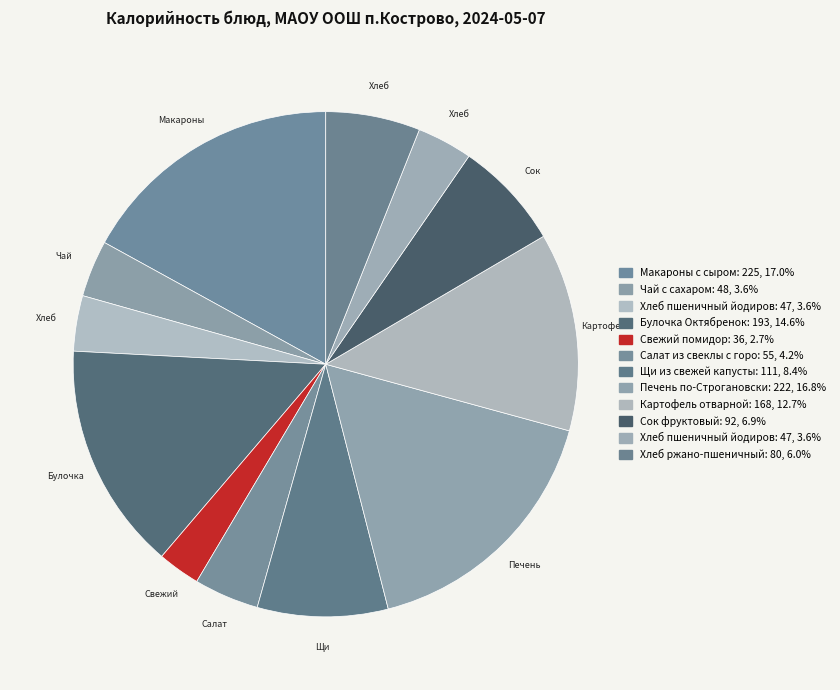

Rank the categories by value from lowest to highest.

Свежий помидор, Хлеб пшеничный йодированный (завтрак), Хлеб пшеничный йодированный (обед), Чай с сахаром, Салат из свеклы с горошком, Хлеб ржано-пшеничный, Сок фруктовый, Щи из свежей капусты, Картофель отварной, Булочка Октябренок, Печень по-Строгановски, Макароны с сыром